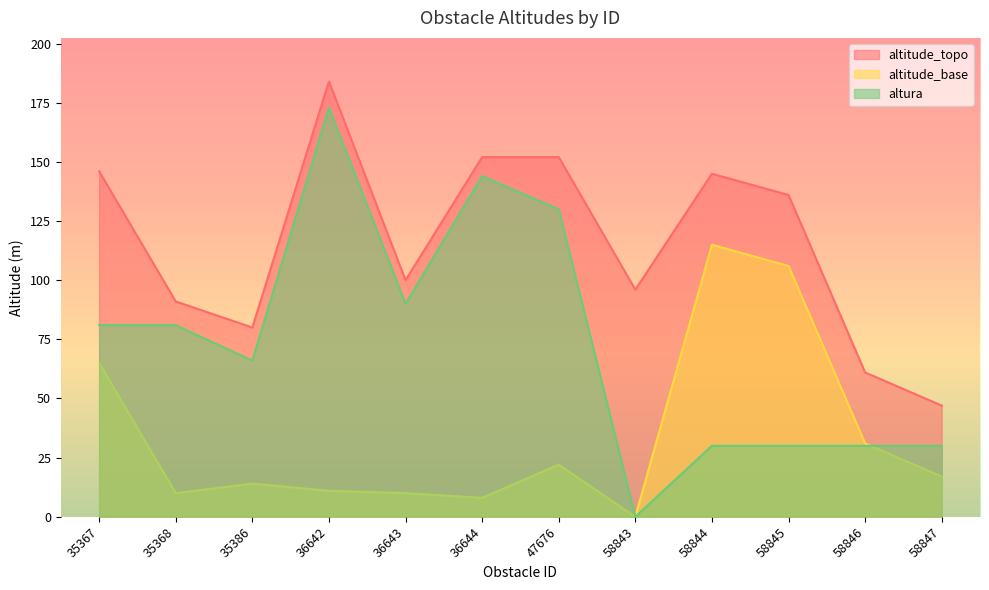

Where is the first local minimum for altura?

35386